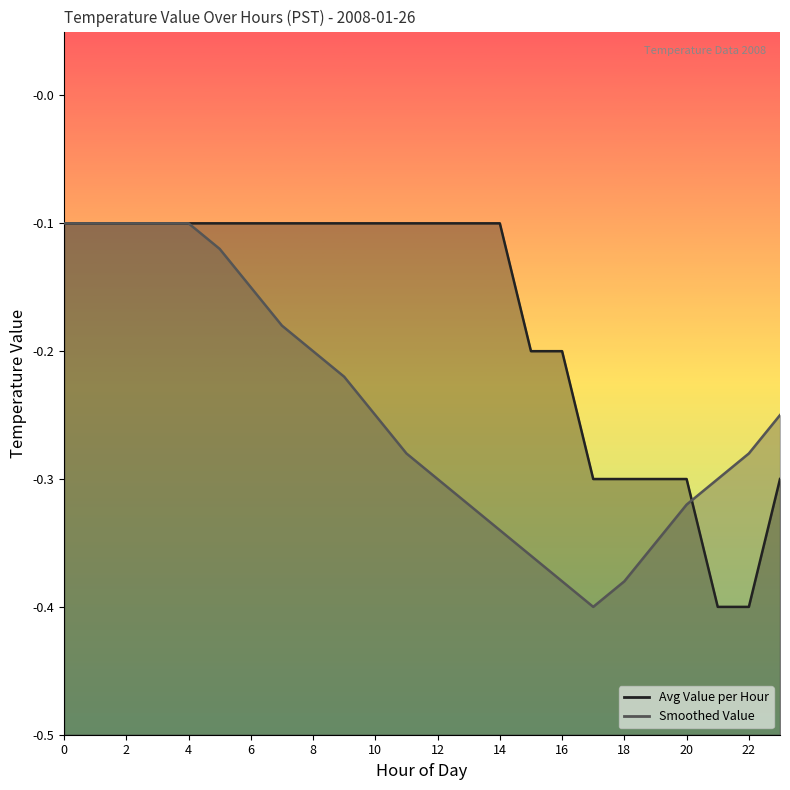

Read the Smoothed Value value at 14.

-0.3